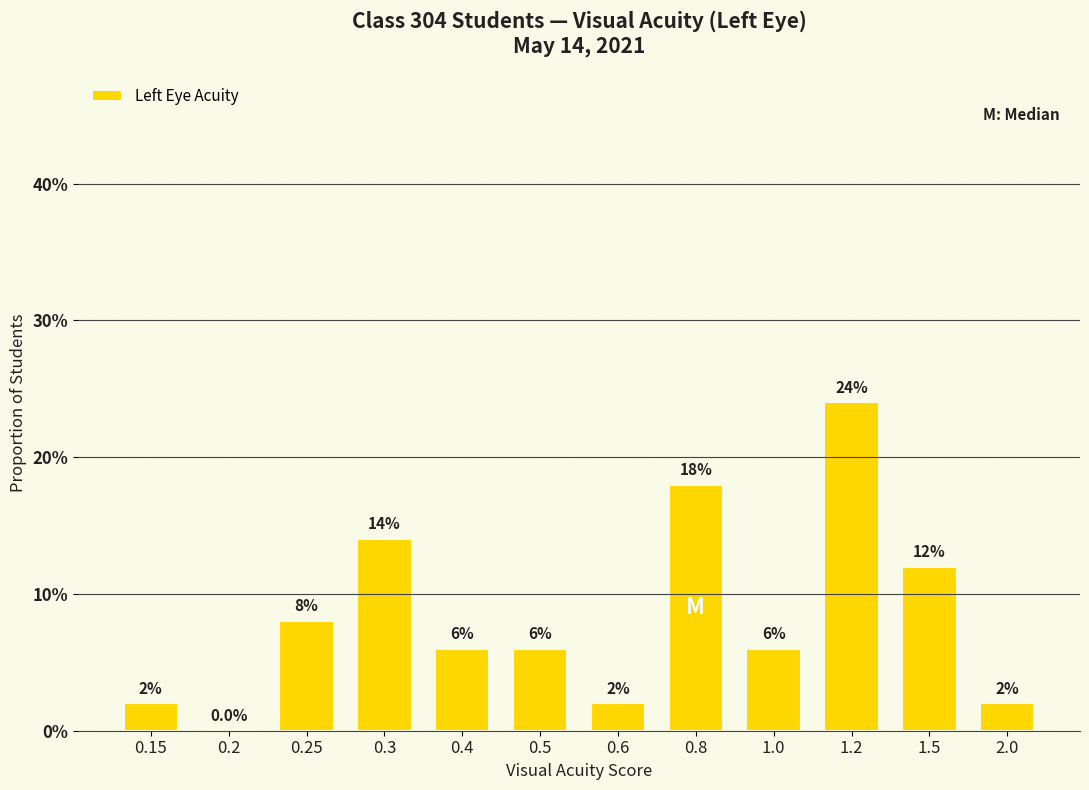

Reading left to right, what are all the values shown in this chart?

0.15=0.0	0.2=0.0	0.25=0.1	0.3=0.1	0.4=0.1	0.5=0.1	0.6=0.0	0.8=0.2	1.0=0.1	1.2=0.2	1.5=0.1	2.0=0.0